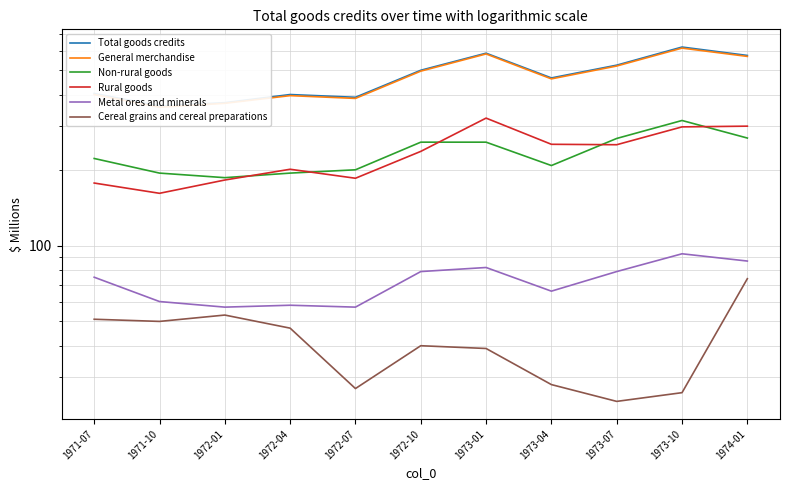

The Total goods credits series shows 160 at 1972-04. True or false?

False